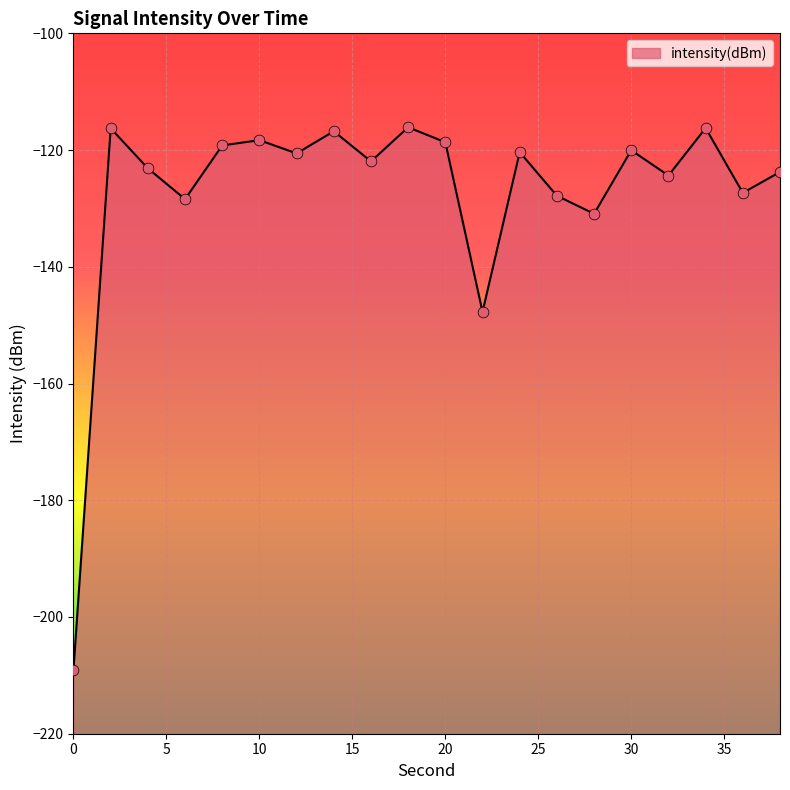

What is the change in value from 14 to 28?

-14.1